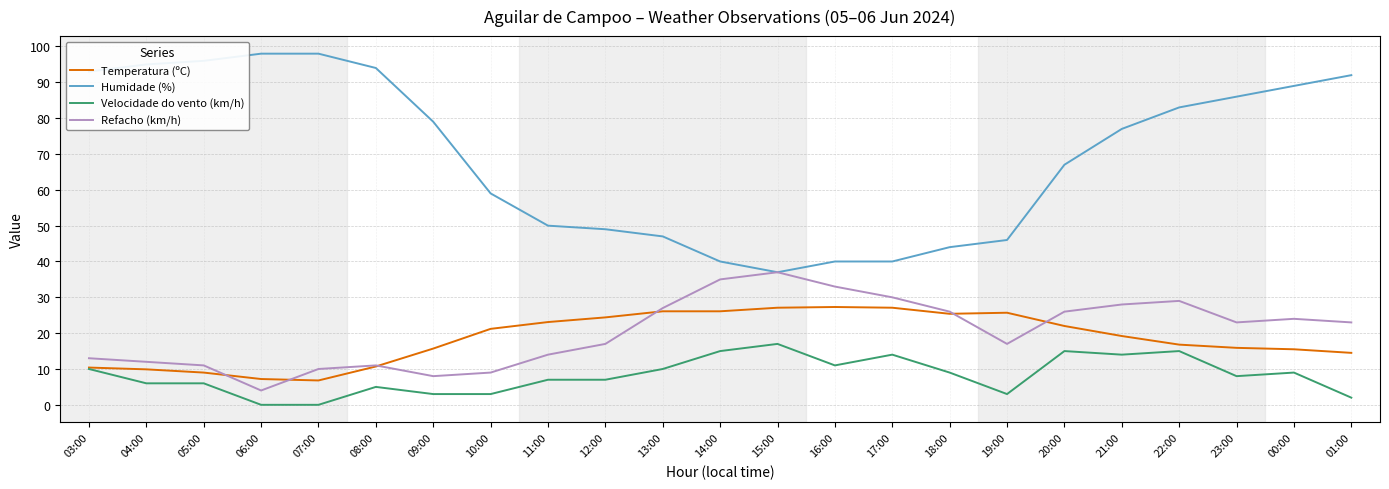

List the series in order of their peak value, lowest first.

Velocidade do vento (km/h), Temperatura (ºC), Refacho (km/h), Humidade (%)